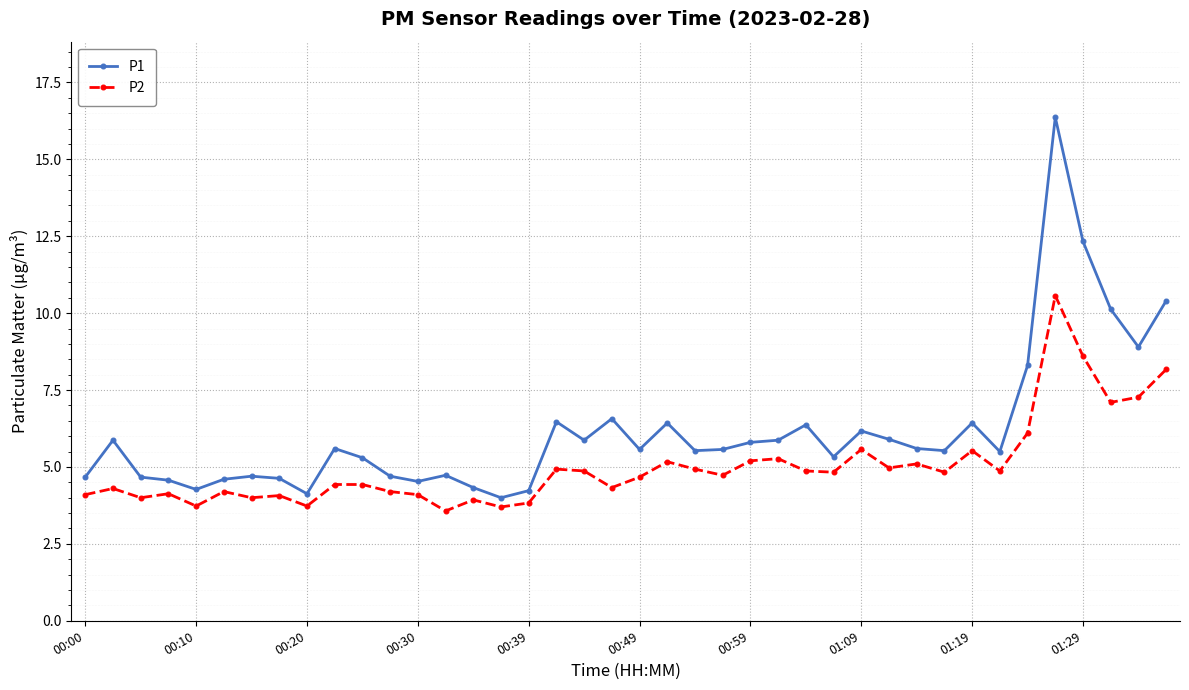

What is the average value of the P2 series?

5.0